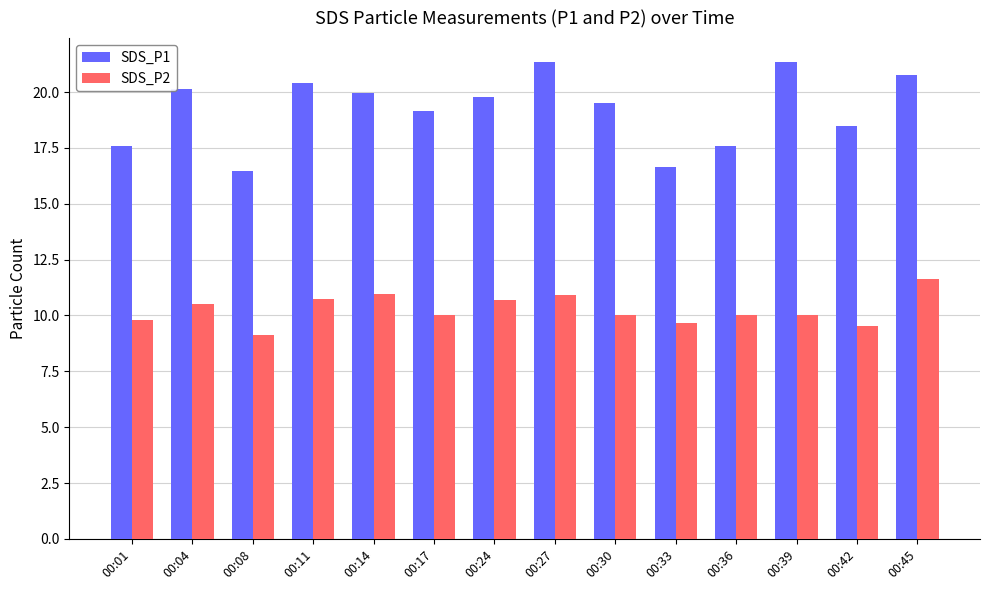

How many bars are there in each group?

2